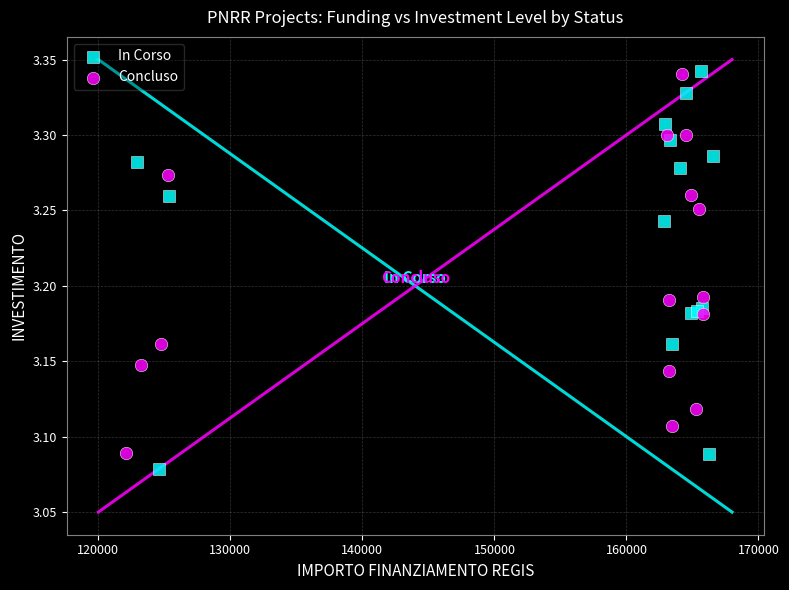

What are all the series names shown in the legend?

In Corso, Concluso